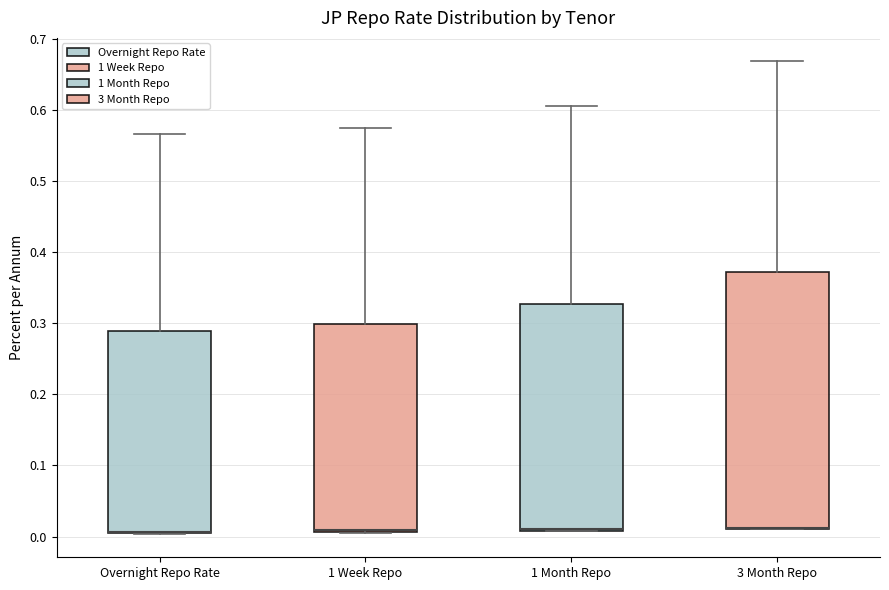

Reading left to right, read every box against the y-axis: the position of its median line, the range the box covers, and the ends of its whiskers. The values are not printed on the chart, so give them approximately, as read against the axis.

Overnight Repo Rate: median 0.01 (drawn on the box's lower edge), box 0.00 to 0.29, whiskers 0.00 to 0.57
1 Week Repo: median 0.01 (drawn on the box's lower edge), box 0.01 to 0.30, whiskers 0.01 to 0.57
1 Month Repo: median 0.01 (drawn on the box's lower edge), box 0.01 to 0.33, whiskers 0.01 to 0.61
3 Month Repo: median 0.01 (drawn on the box's lower edge), box 0.01 to 0.37, whiskers 0.01 to 0.67